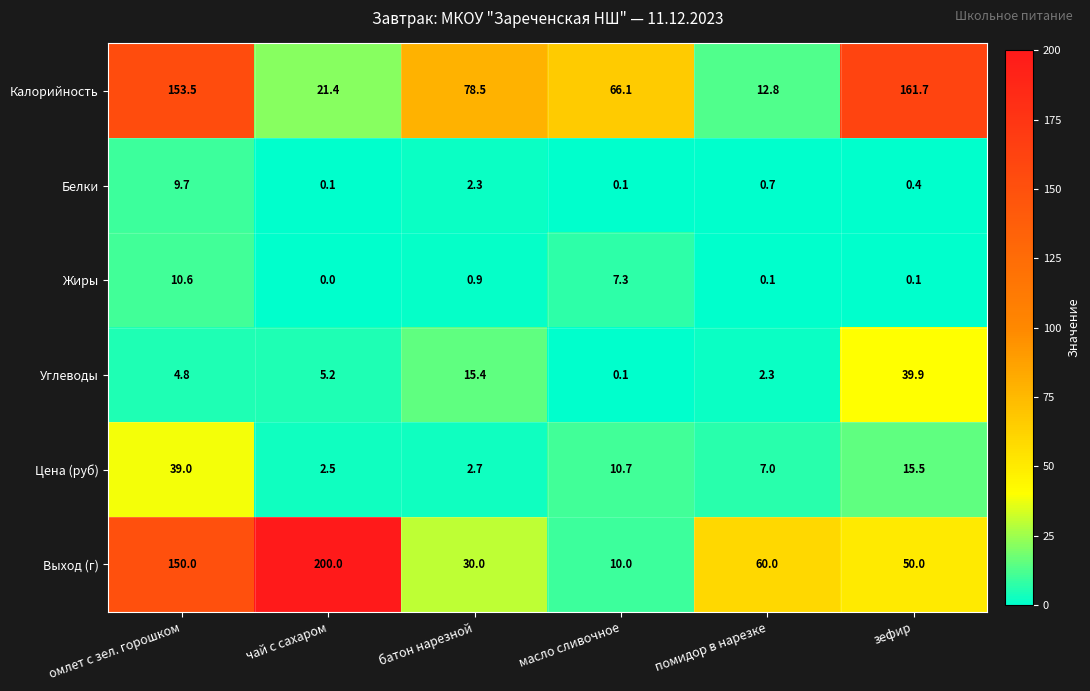

Which label corresponds to the smallest value in the chart?

чай с сахаром